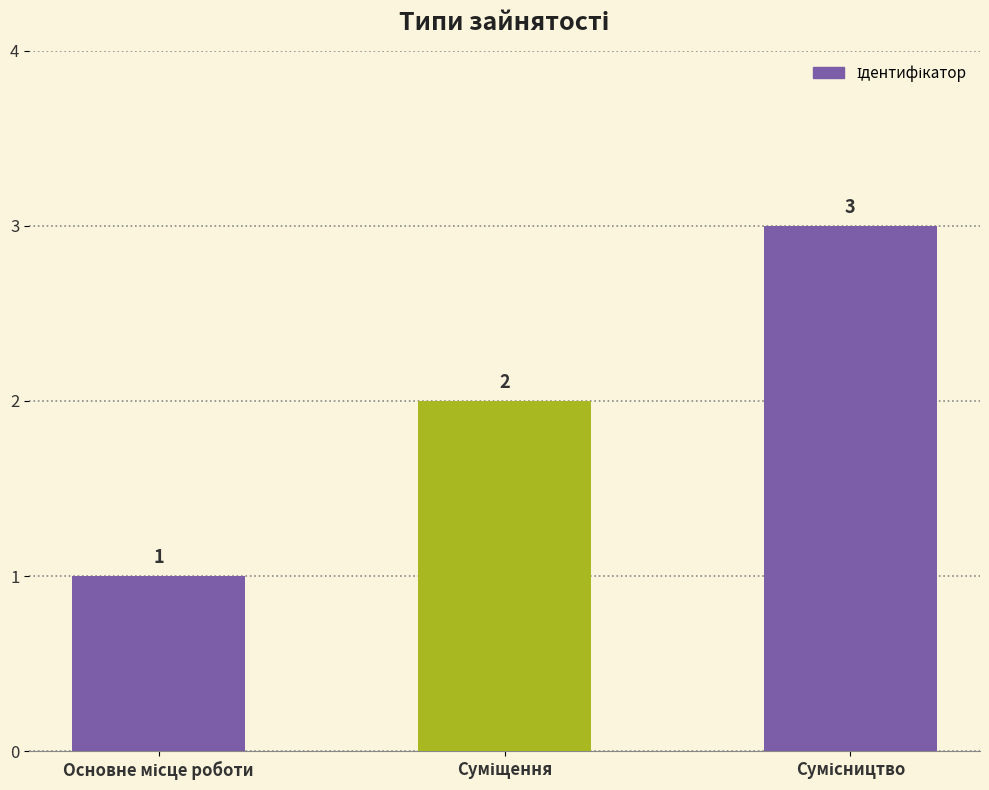

Count the values in the range 1 to 3.

3